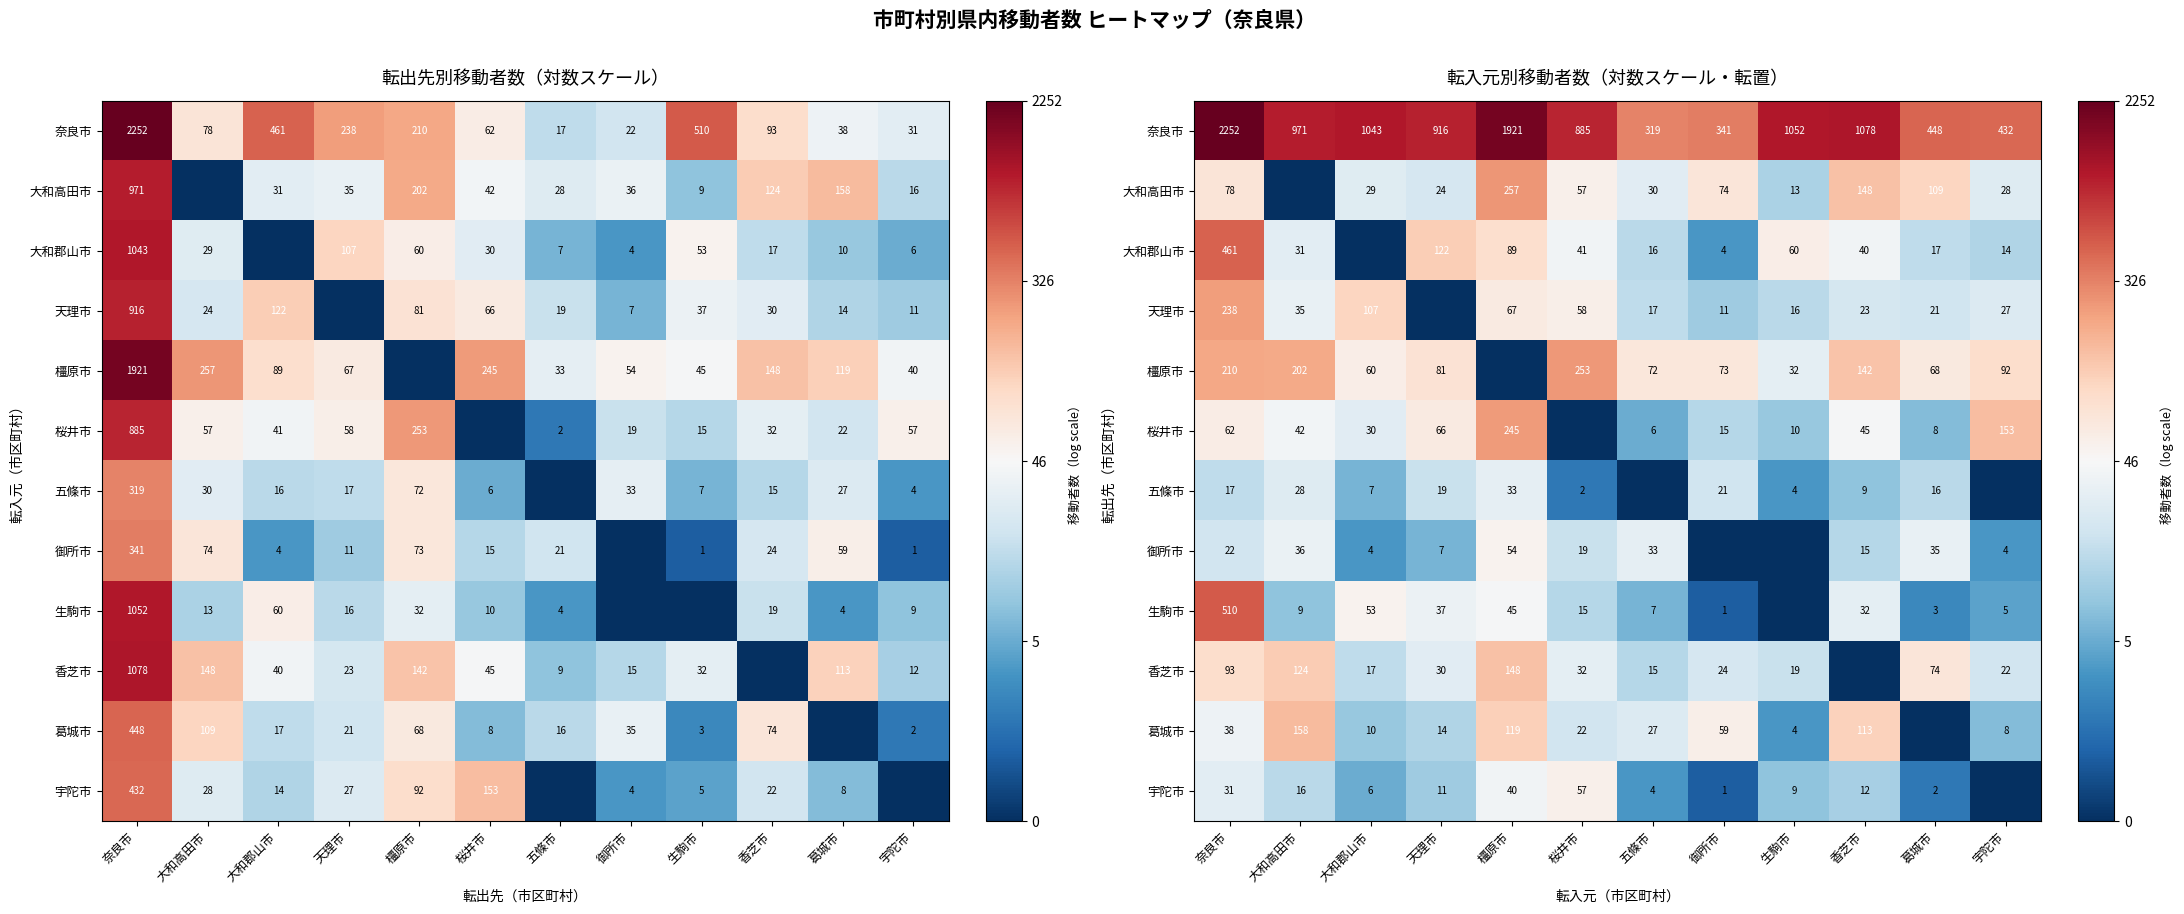

Which label corresponds to the smallest value in the chart?

大和高田市